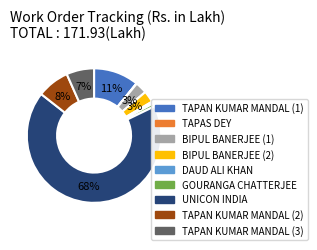

What percentage is the TAPAN KUMAR MANDAL (1) slice, to the nearest percent?

11%